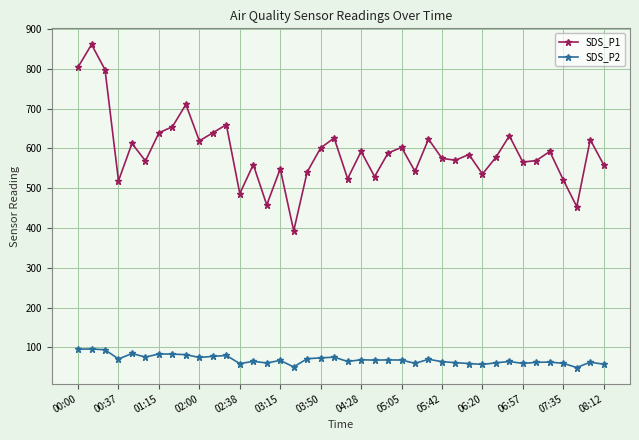

How many data points does each series have?

40